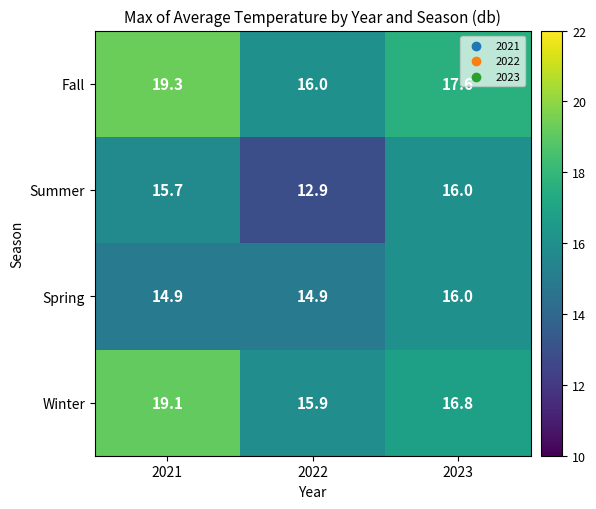

Is it true that Fall equals 17.6 at 2023?

True